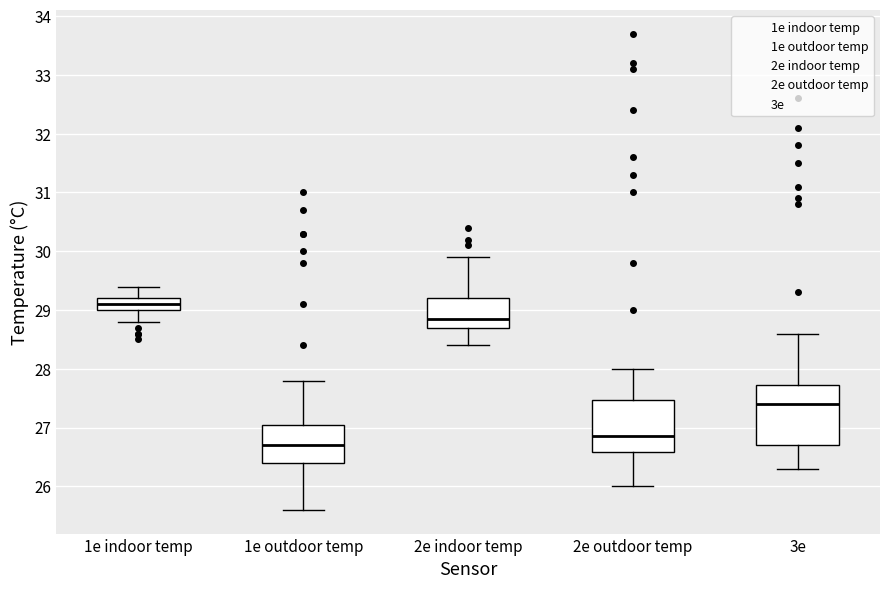

Reading left to right, read every box against the y-axis: the position of its median line, the range the box covers, and the ends of its whiskers. The values are not printed on the chart, so give them approximately, as read against the axis.

1e indoor temp: median 29.1, box 29.0 to 29.2, whiskers 28.8 to 29.4
1e outdoor temp: median 26.7, box 26.4 to 27.1, whiskers 25.6 to 27.8
2e indoor temp: median 28.9, box 28.7 to 29.2, whiskers 28.4 to 29.9
2e outdoor temp: median 26.9, box 26.6 to 27.5, whiskers 26.0 to 28.0
3e: median 27.4, box 26.7 to 27.7, whiskers 26.3 to 28.6